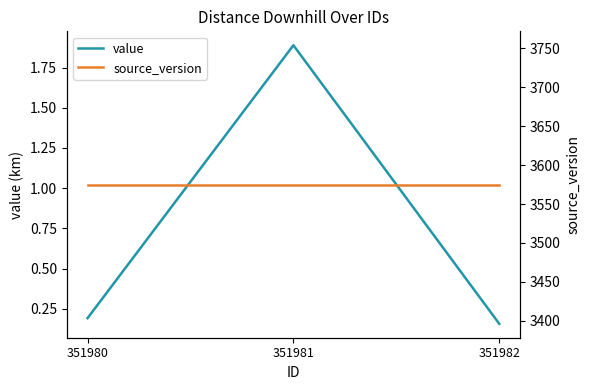

List the series in order of their overall mean, lowest first.

value, source_version